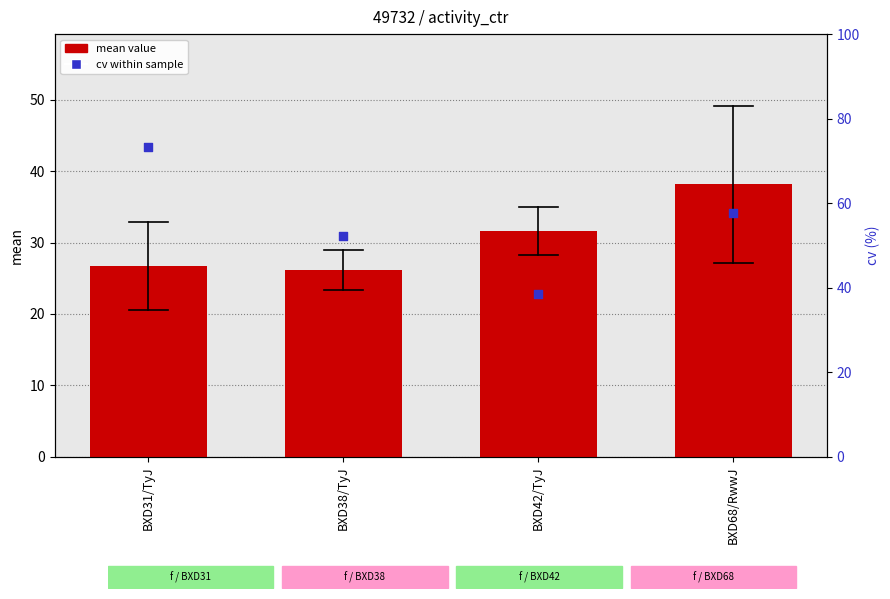

Which series has the widest spread of Y values?

cv within sample